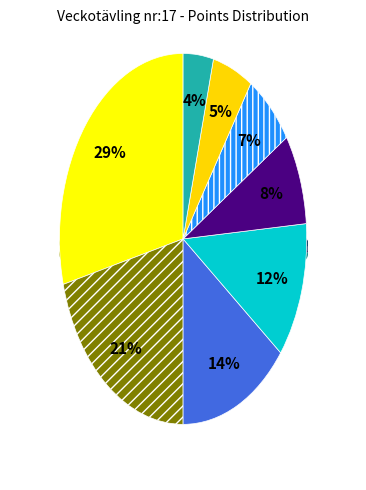

How many slices are in this pie chart?

8